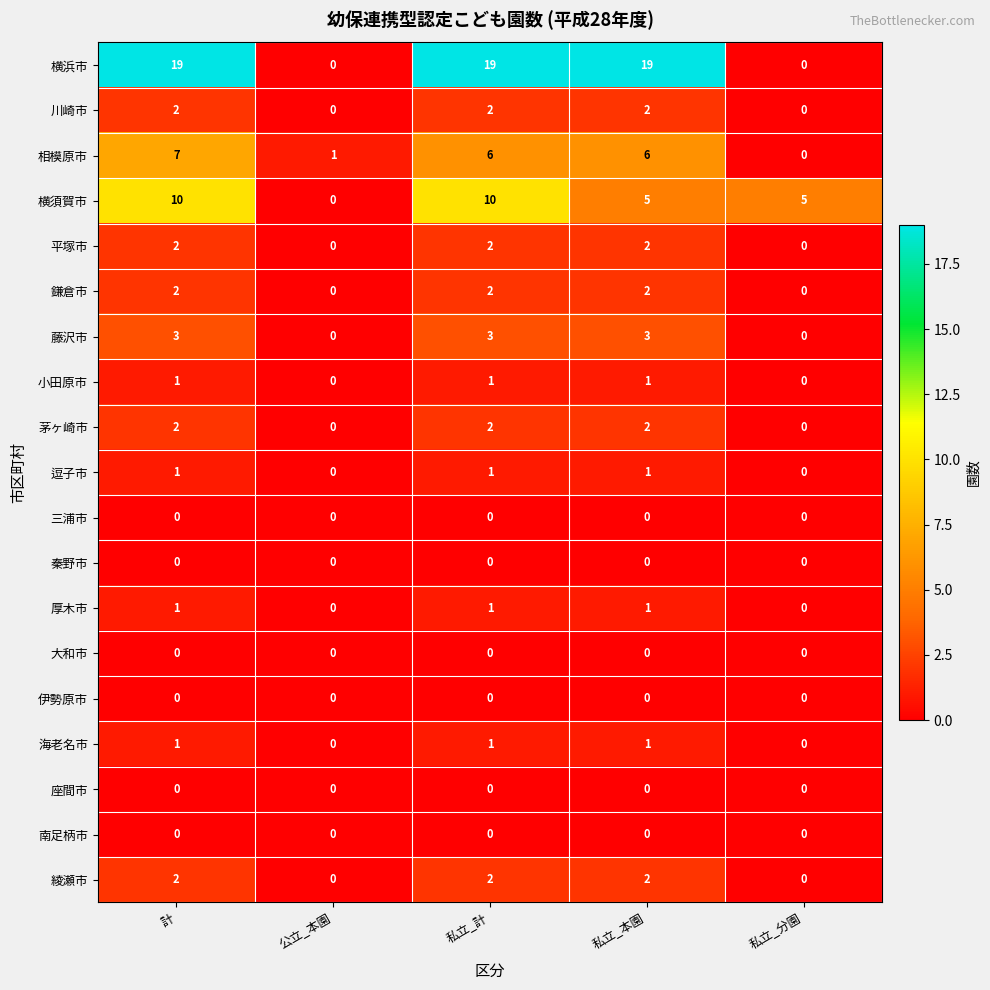

True or false: 相模原市 has a value of 7 at 計.

True